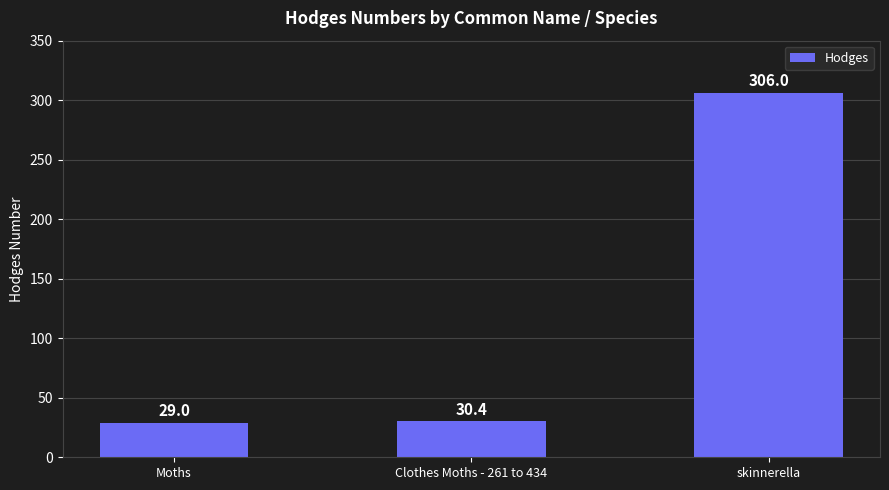

Rank the categories by value from lowest to highest.

Moths, Clothes Moths - 261 to 434, skinnerella